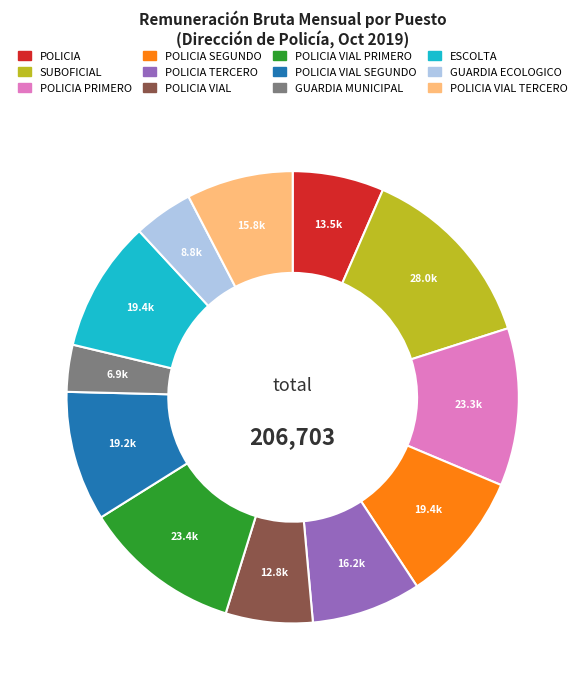

Approximately how many times larger is the value at POLICIA VIAL SEGUNDO compared to POLICIA SEGUNDO?

1.0